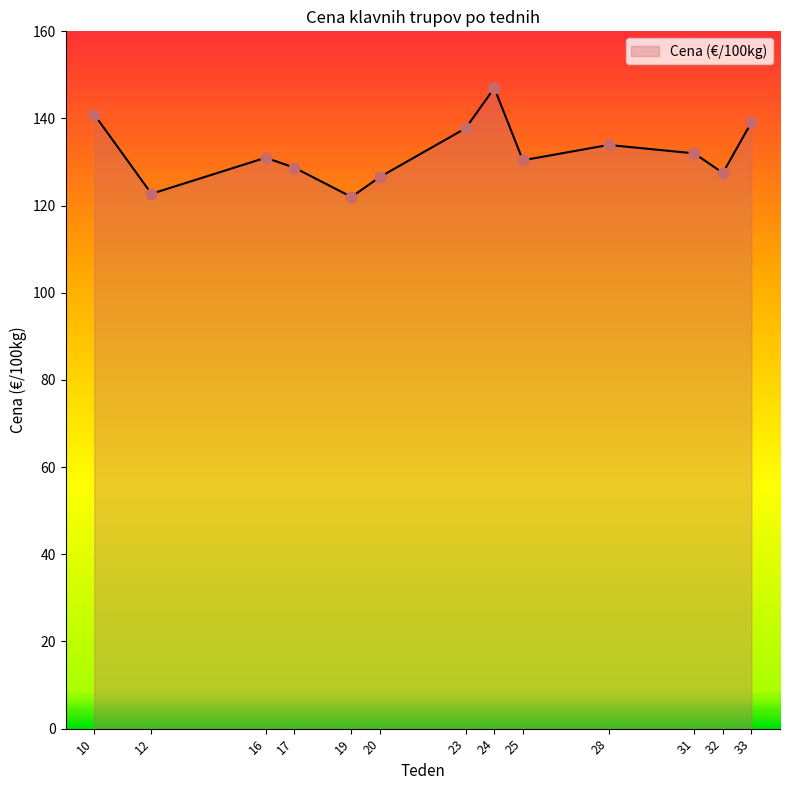

Approximately how many times larger is the value at 28 compared to 31?

1.0